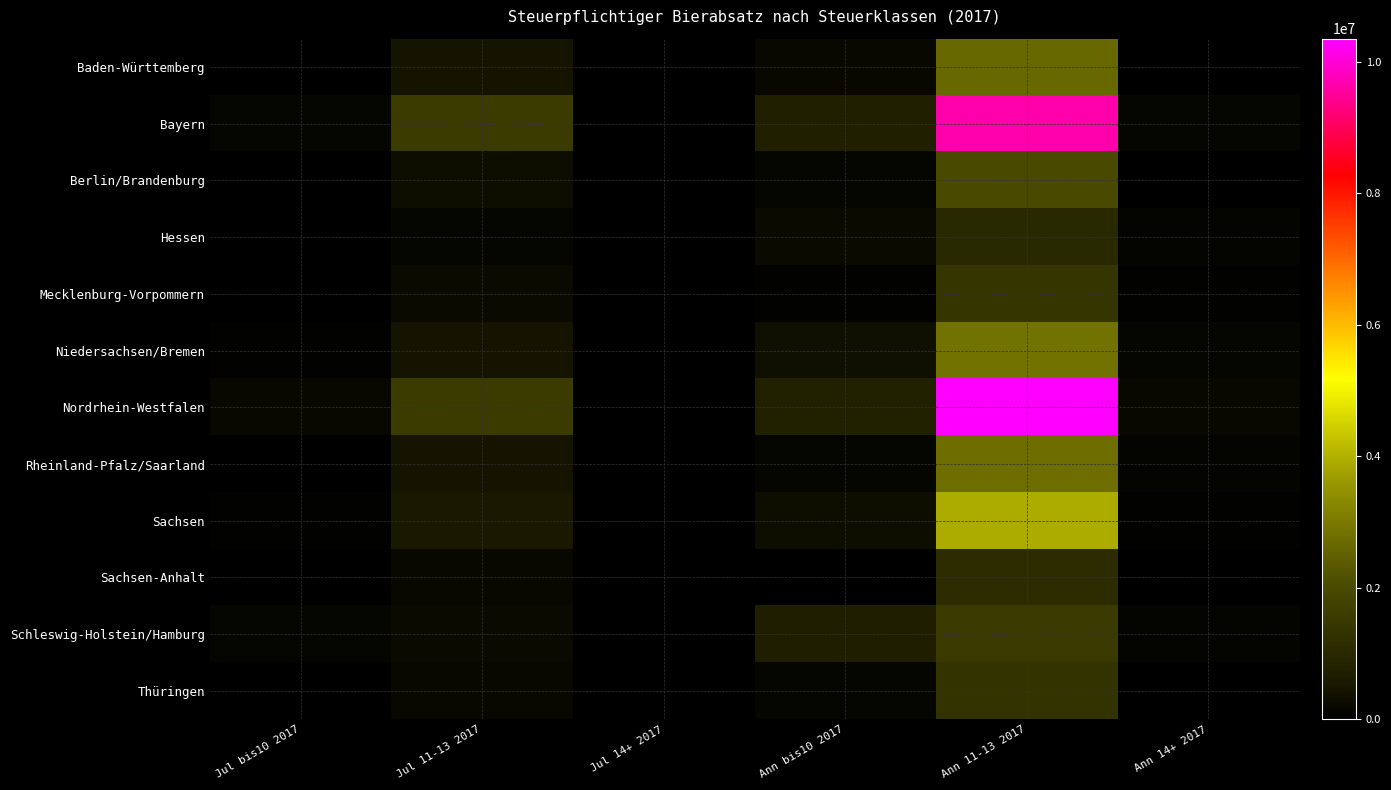

Which label corresponds to the smallest value in the chart?

Jul 14+ 2017